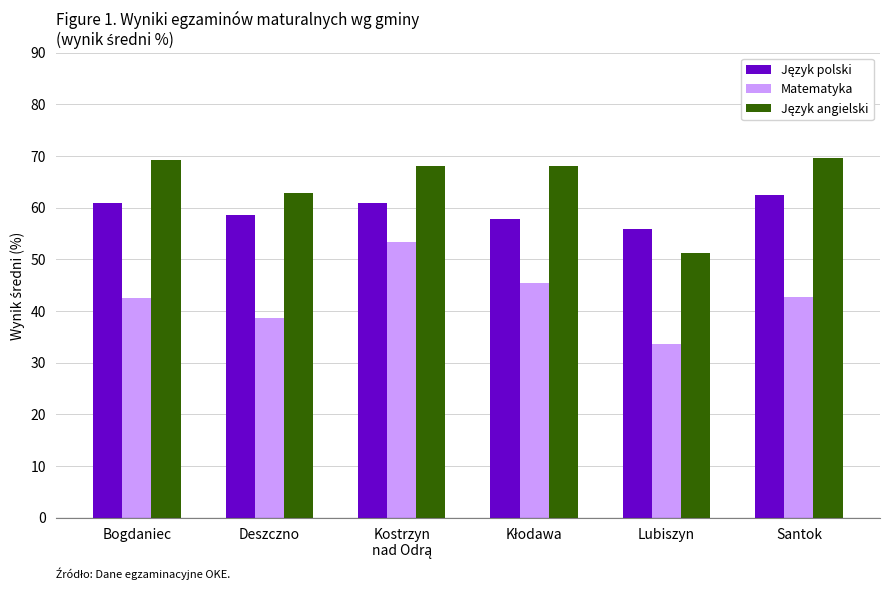

What is the difference between the highest and lowest values at Bogdaniec?

26.8